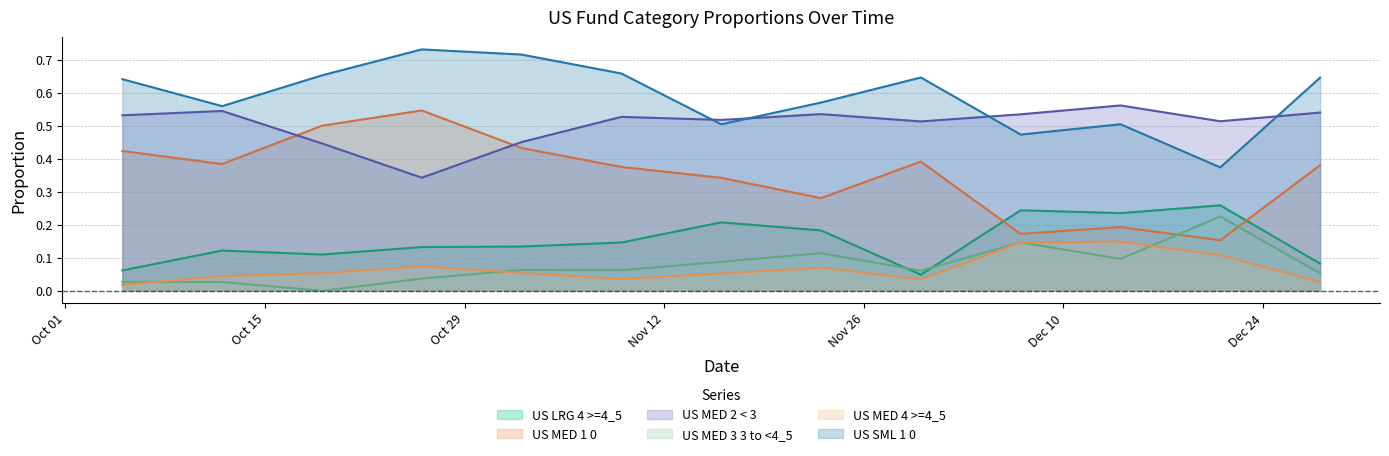

List the series in order of their peak value, highest first.

US SML 1 0, US MED 2 < 3, US MED 1 0, US LRG 4 >=4_5, US MED 3 3 to <4_5, US MED 4 >=4_5